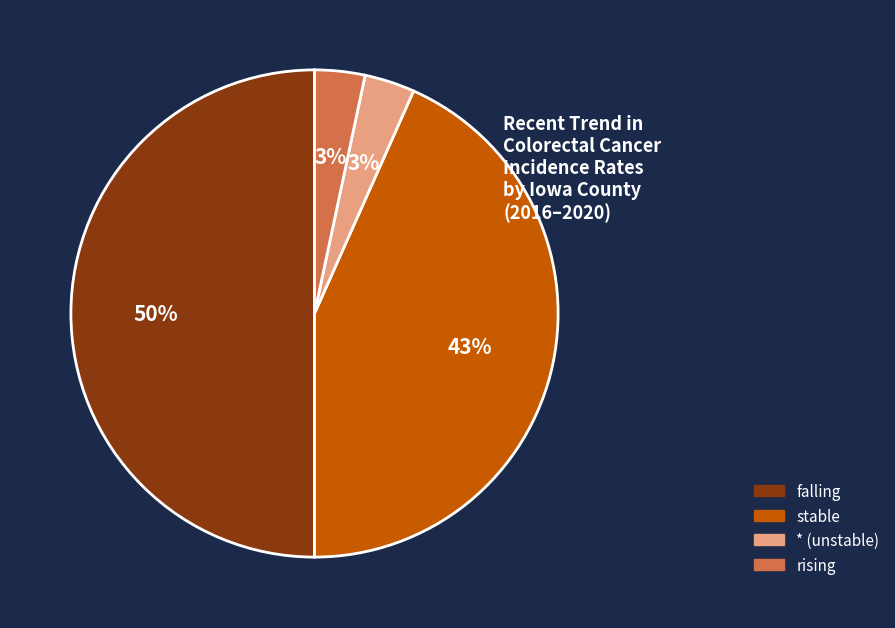

How many segments does this pie chart have?

4